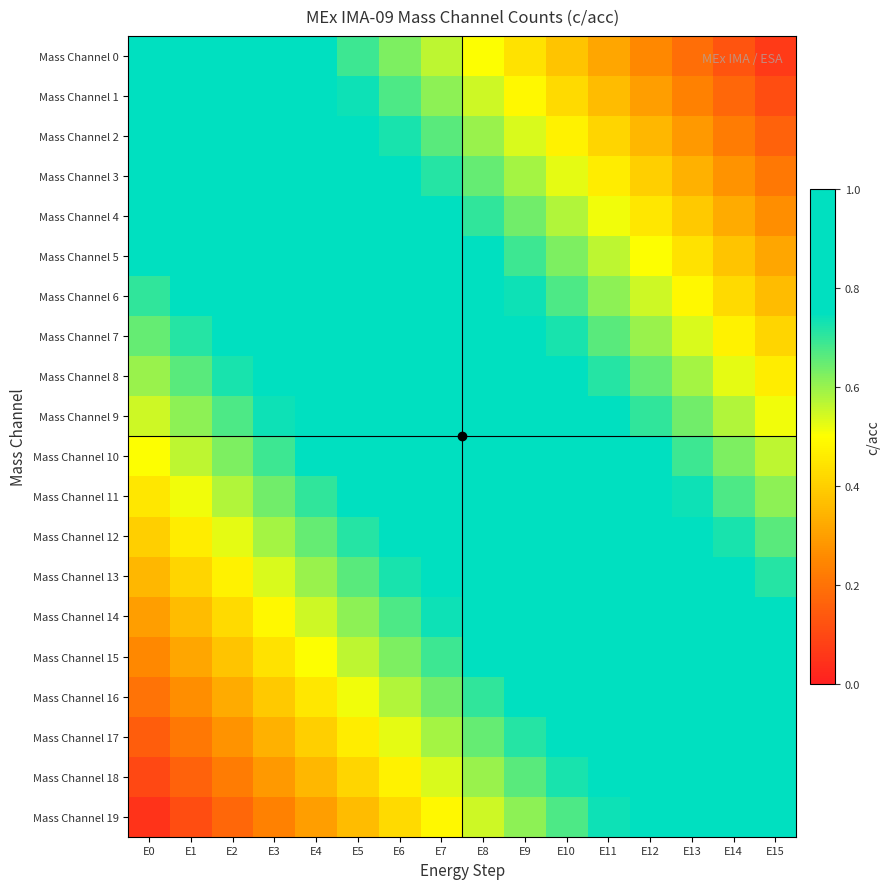

Reading left to right, list all the values displayed in this chart.

Mass Channel 0: E0=1.0	E1=0.9	E2=0.9	E3=0.8	E4=0.8	E5=0.7	E6=0.6	E7=0.6	E8=0.5	E9=0.4	E10=0.4	E11=0.3	E12=0.2	E13=0.2	E14=0.1	E15=0.1
Mass Channel 1: E0=0.9	E1=1.0	E2=0.9	E3=0.9	E4=0.8	E5=0.7	E6=0.7	E7=0.6	E8=0.6	E9=0.5	E10=0.4	E11=0.4	E12=0.3	E13=0.2	E14=0.2	E15=0.1
Mass Channel 2: E0=0.9	E1=1.0	E2=1.0	E3=0.9	E4=0.8	E5=0.8	E6=0.7	E7=0.7	E8=0.6	E9=0.5	E10=0.5	E11=0.4	E12=0.3	E13=0.3	E14=0.2	E15=0.2
Mass Channel 3: E0=0.8	E1=0.9	E2=1.0	E3=1.0	E4=0.9	E5=0.8	E6=0.8	E7=0.7	E8=0.7	E9=0.6	E10=0.5	E11=0.5	E12=0.4	E13=0.3	E14=0.3	E15=0.2
Mass Channel 4: E0=0.8	E1=0.9	E2=0.9	E3=1.0	E4=0.9	E5=0.9	E6=0.8	E7=0.8	E8=0.7	E9=0.6	E10=0.6	E11=0.5	E12=0.4	E13=0.4	E14=0.3	E15=0.3
Mass Channel 5: E0=0.8	E1=0.8	E2=0.9	E3=0.9	E4=1.0	E5=0.9	E6=0.9	E7=0.8	E8=0.8	E9=0.7	E10=0.6	E11=0.6	E12=0.5	E13=0.4	E14=0.4	E15=0.3
Mass Channel 6: E0=0.7	E1=0.8	E2=0.8	E3=0.9	E4=0.9	E5=1.0	E6=0.9	E7=0.9	E8=0.8	E9=0.7	E10=0.7	E11=0.6	E12=0.6	E13=0.5	E14=0.4	E15=0.4
Mass Channel 7: E0=0.7	E1=0.7	E2=0.8	E3=0.8	E4=0.9	E5=1.0	E6=1.0	E7=0.9	E8=0.8	E9=0.8	E10=0.7	E11=0.7	E12=0.6	E13=0.5	E14=0.5	E15=0.4
Mass Channel 8: E0=0.6	E1=0.7	E2=0.7	E3=0.8	E4=0.8	E5=0.9	E6=1.0	E7=1.0	E8=0.9	E9=0.8	E10=0.8	E11=0.7	E12=0.7	E13=0.6	E14=0.5	E15=0.5
Mass Channel 9: E0=0.6	E1=0.6	E2=0.7	E3=0.7	E4=0.8	E5=0.9	E6=0.9	E7=1.0	E8=0.9	E9=0.9	E10=0.8	E11=0.8	E12=0.7	E13=0.6	E14=0.6	E15=0.5
Mass Channel 10: E0=0.5	E1=0.6	E2=0.6	E3=0.7	E4=0.8	E5=0.8	E6=0.9	E7=0.9	E8=1.0	E9=0.9	E10=0.9	E11=0.8	E12=0.8	E13=0.7	E14=0.6	E15=0.6
Mass Channel 11: E0=0.4	E1=0.5	E2=0.6	E3=0.6	E4=0.7	E5=0.8	E6=0.8	E7=0.9	E8=0.9	E9=1.0	E10=0.9	E11=0.9	E12=0.8	E13=0.7	E14=0.7	E15=0.6
Mass Channel 12: E0=0.4	E1=0.5	E2=0.5	E3=0.6	E4=0.7	E5=0.7	E6=0.8	E7=0.8	E8=0.9	E9=1.0	E10=1.0	E11=0.9	E12=0.8	E13=0.8	E14=0.7	E15=0.7
Mass Channel 13: E0=0.3	E1=0.4	E2=0.5	E3=0.5	E4=0.6	E5=0.7	E6=0.7	E7=0.8	E8=0.8	E9=0.9	E10=1.0	E11=1.0	E12=0.9	E13=0.8	E14=0.8	E15=0.7
Mass Channel 14: E0=0.3	E1=0.4	E2=0.4	E3=0.5	E4=0.6	E5=0.6	E6=0.7	E7=0.7	E8=0.8	E9=0.9	E10=0.9	E11=1.0	E12=0.9	E13=0.9	E14=0.8	E15=0.8
Mass Channel 15: E0=0.2	E1=0.3	E2=0.4	E3=0.4	E4=0.5	E5=0.6	E6=0.6	E7=0.7	E8=0.8	E9=0.8	E10=0.9	E11=0.9	E12=1.0	E13=0.9	E14=0.9	E15=0.8
Mass Channel 16: E0=0.2	E1=0.3	E2=0.3	E3=0.4	E4=0.4	E5=0.5	E6=0.6	E7=0.6	E8=0.7	E9=0.8	E10=0.8	E11=0.9	E12=0.9	E13=1.0	E14=0.9	E15=0.9
Mass Channel 17: E0=0.2	E1=0.2	E2=0.3	E3=0.3	E4=0.4	E5=0.5	E6=0.5	E7=0.6	E8=0.7	E9=0.7	E10=0.8	E11=0.8	E12=0.9	E13=1.0	E14=1.0	E15=0.9
Mass Channel 18: E0=0.1	E1=0.2	E2=0.2	E3=0.3	E4=0.3	E5=0.4	E6=0.5	E7=0.5	E8=0.6	E9=0.7	E10=0.7	E11=0.8	E12=0.8	E13=0.9	E14=1.0	E15=1.0
Mass Channel 19: E0=0.1	E1=0.1	E2=0.2	E3=0.2	E4=0.3	E5=0.4	E6=0.4	E7=0.5	E8=0.6	E9=0.6	E10=0.7	E11=0.7	E12=0.8	E13=0.9	E14=0.9	E15=1.0